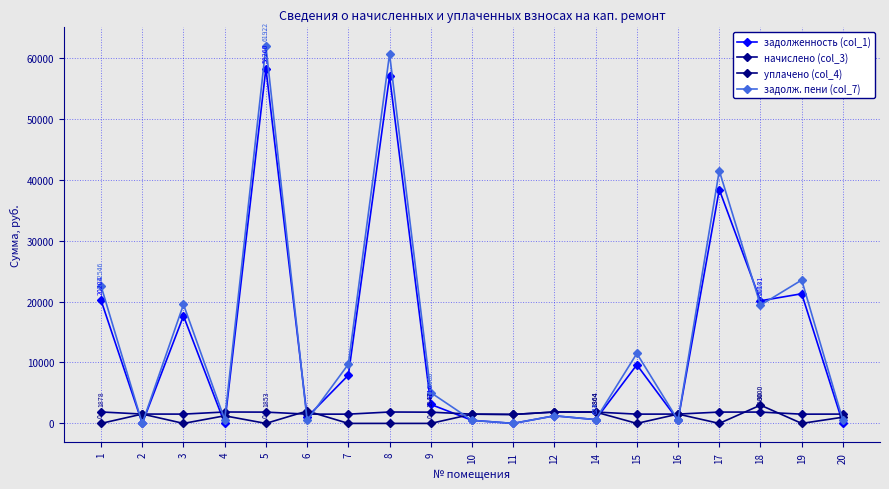

What is the sum of the задолж. пени (col_7) values at 14 and 16?

1134.6